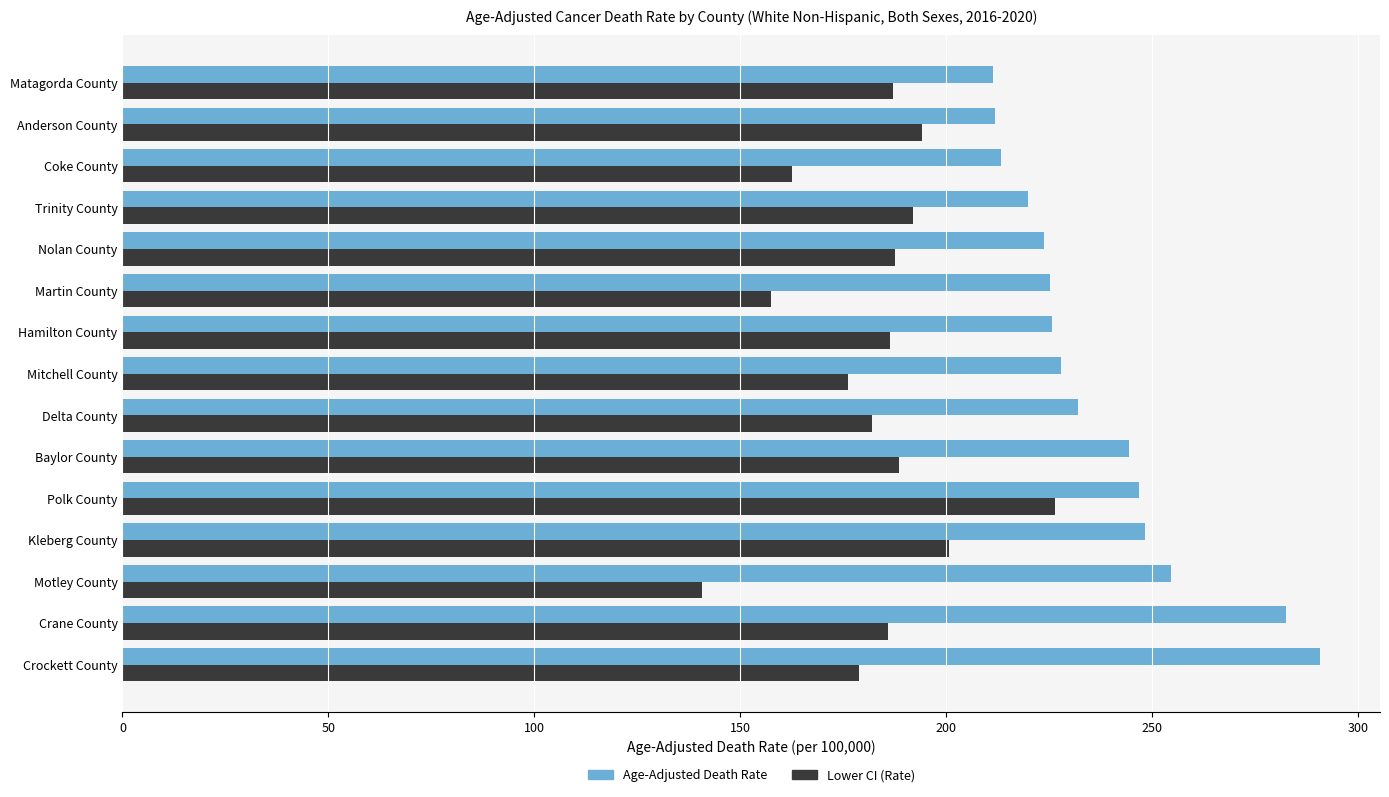

Rank the series by their average value, from lowest to highest.

Lower CI (Rate), Age-Adjusted Death Rate